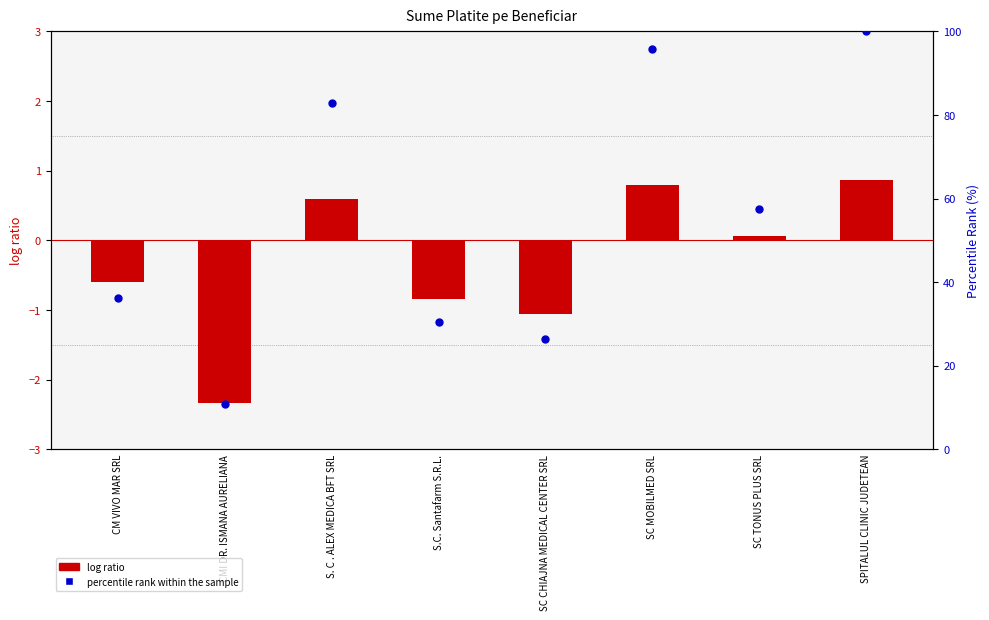

At which category is the sum across all series the highest?

SPITALUL CLINIC JUDETEAN